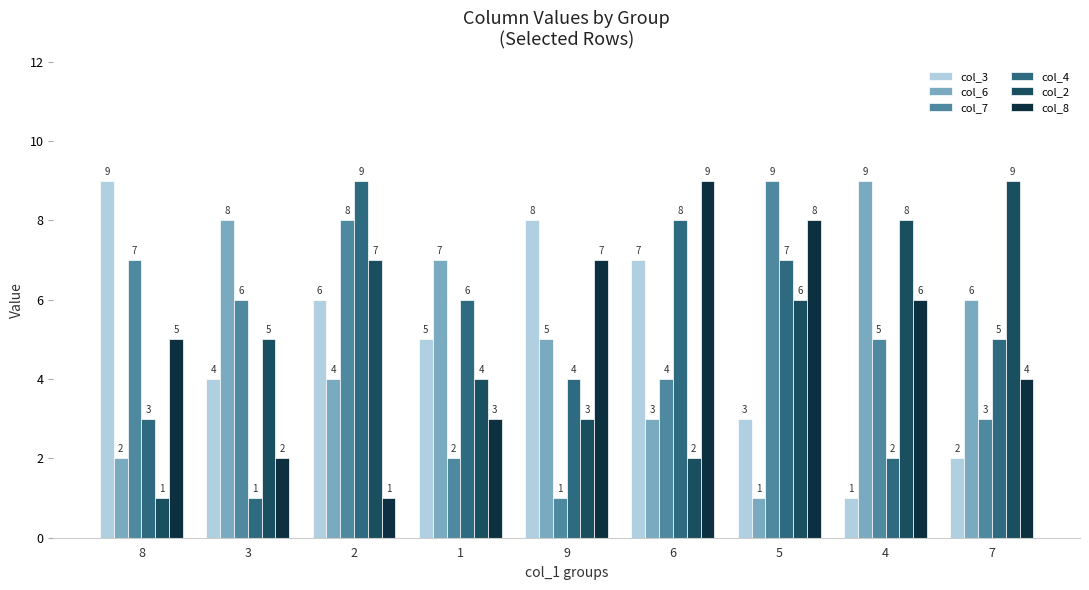

Rank the series at 8 from highest to lowest value.

col_3, col_7, col_8, col_4, col_6, col_2